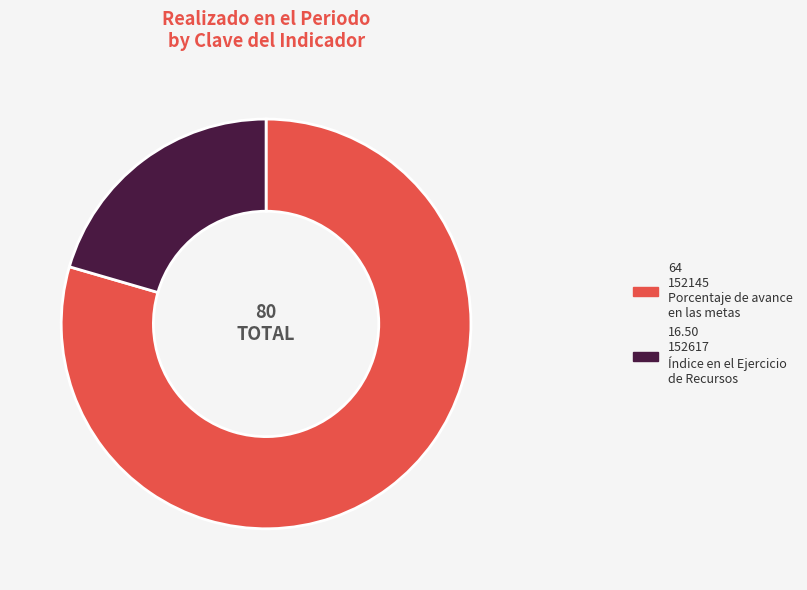

How many segments does this pie chart have?

2